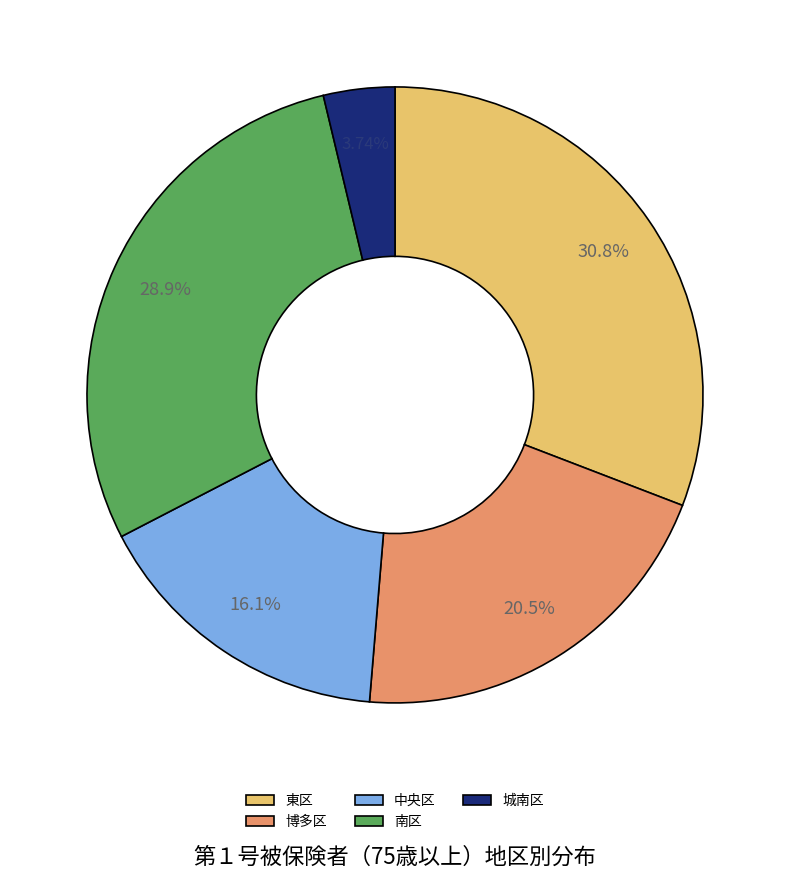

How many slices are in this pie chart?

5